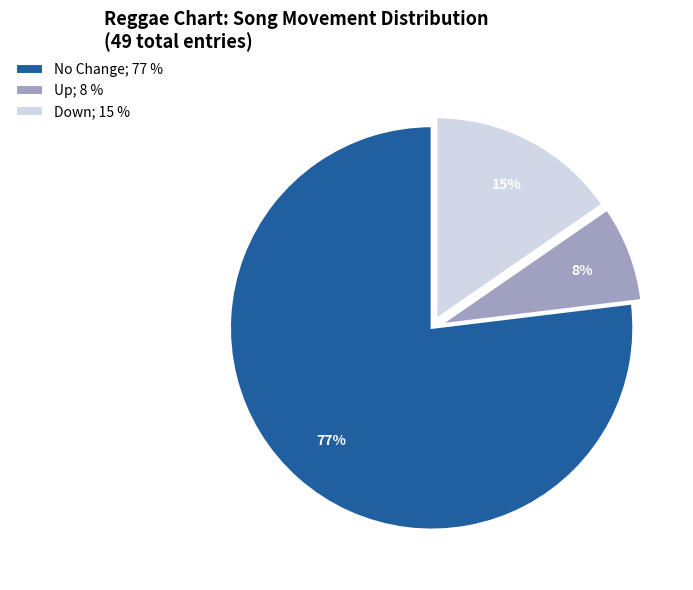

To the nearest percent, what is the combined percentage of Up; 8 % and Down; 15 %?

23%